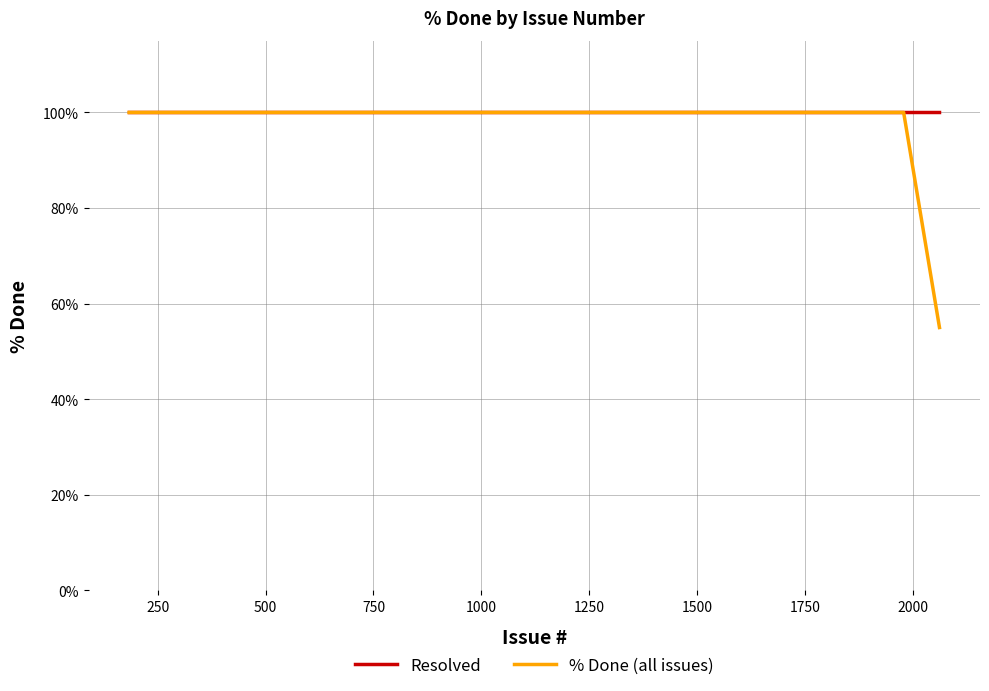

What is the minimum value for % Done (all issues)?

55